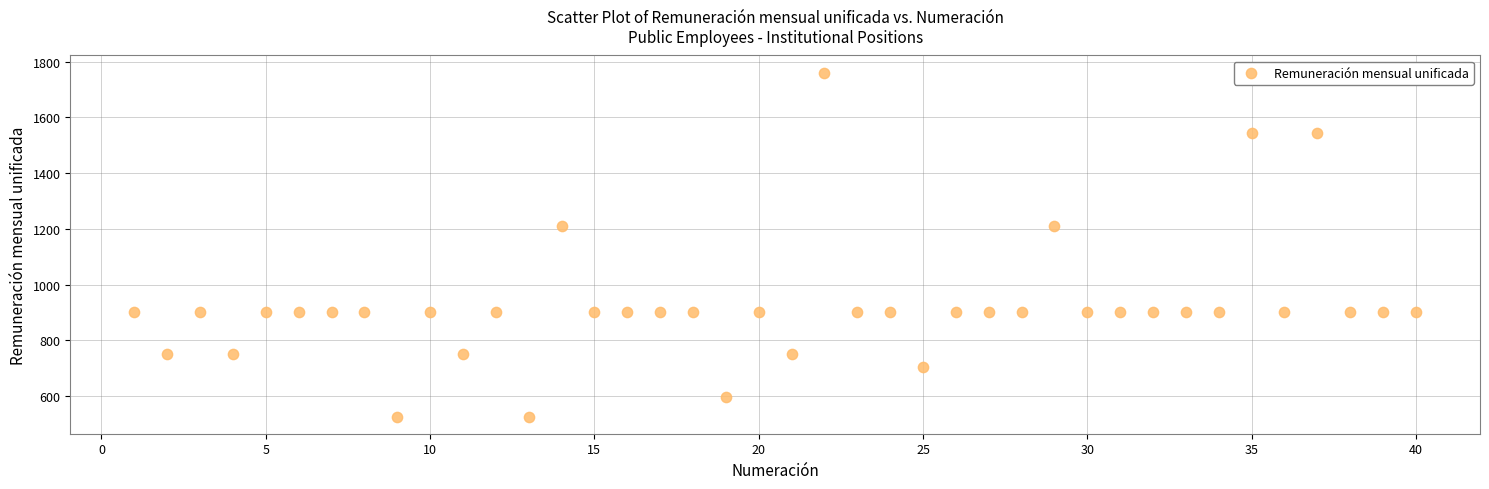

What is the range of X values (max minus min)?

39